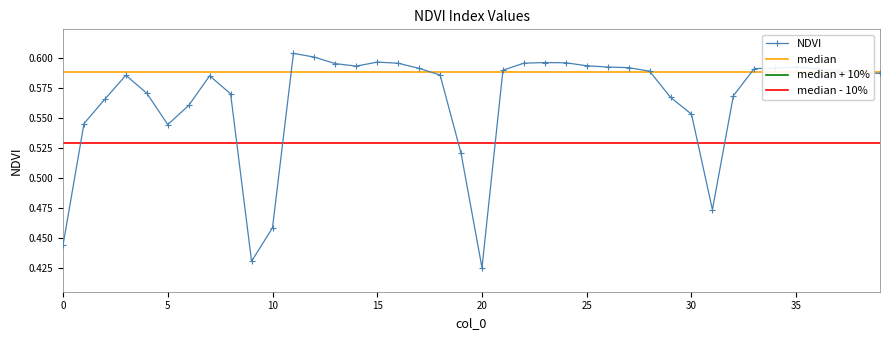

What is the label of the 3rd point from the right?

37